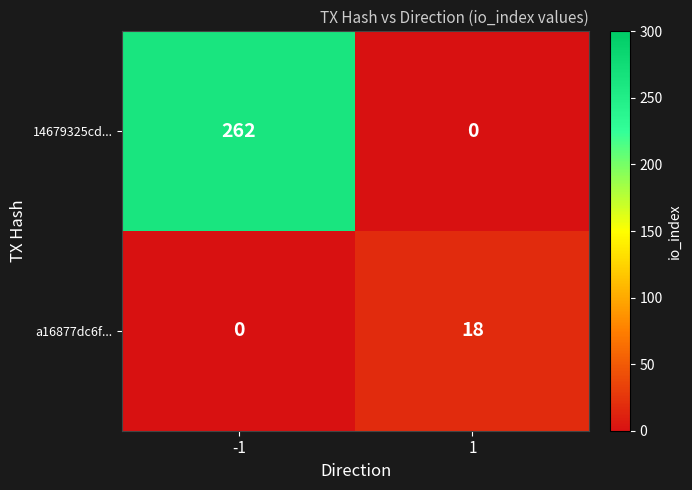

Reading left to right, transcribe all the data shown in this chart.

14679325cd...: 262	0
a16877dc6f...: 0	18